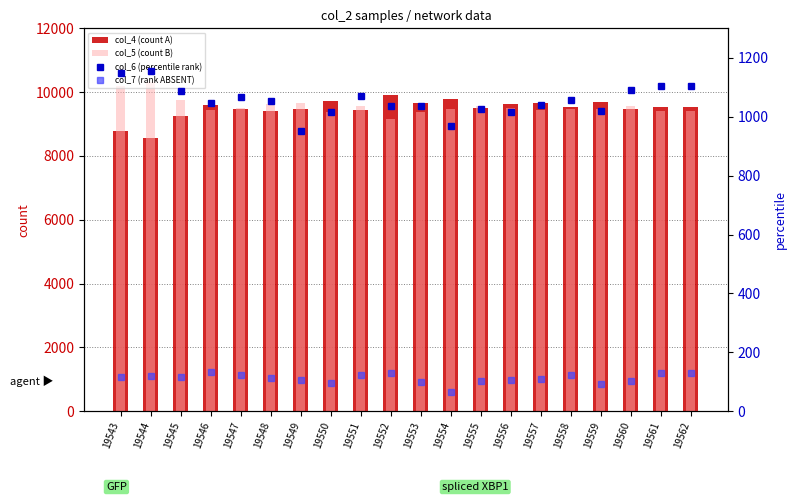

Rank the series by their maximum value, from lowest to highest.

col_7 (rank ABSENT), col_6 (percentile rank), col_4 (count A), col_5 (count B)